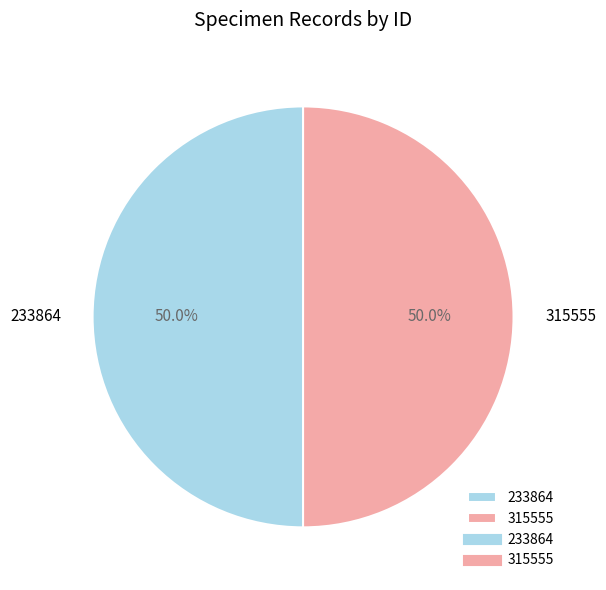

Approximately how many times larger is the value at 315555 compared to 233864?

1.0